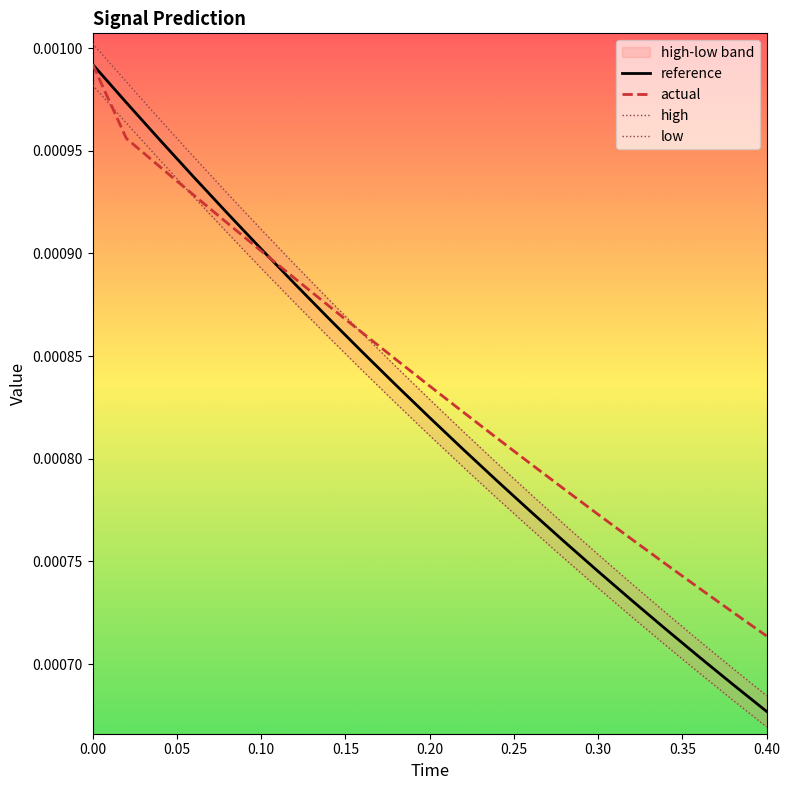

List the series in order of their overall mean, lowest first.

low, reference, high, actual